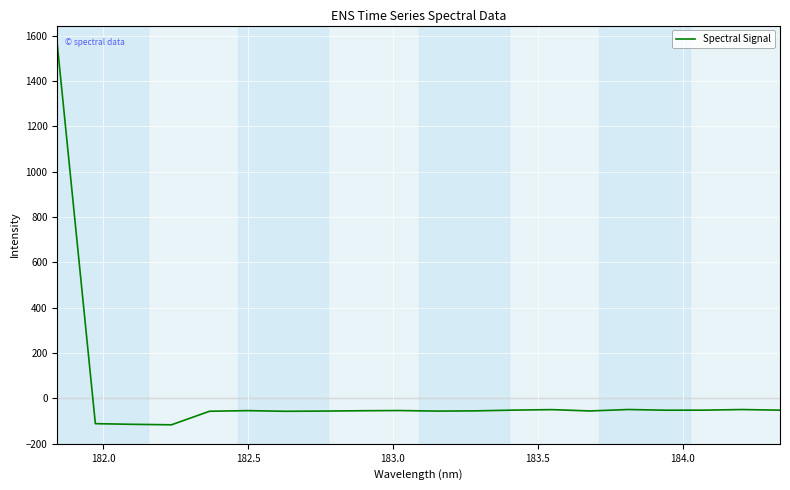

What is the smallest value displayed?

-116.6